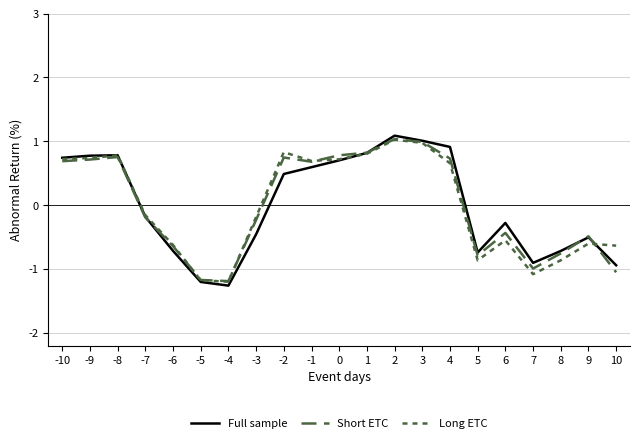

What is the difference between the Short ETC values at -3 and 10?

0.8